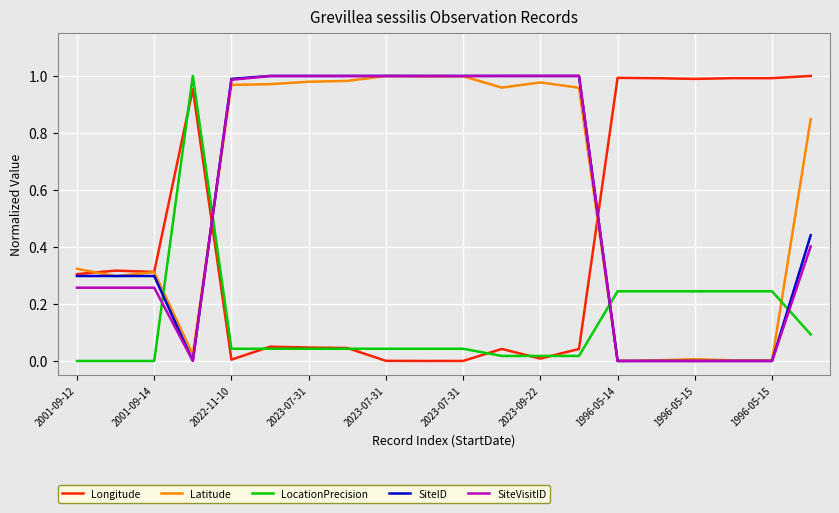

How many categories are shown in the chart?

20